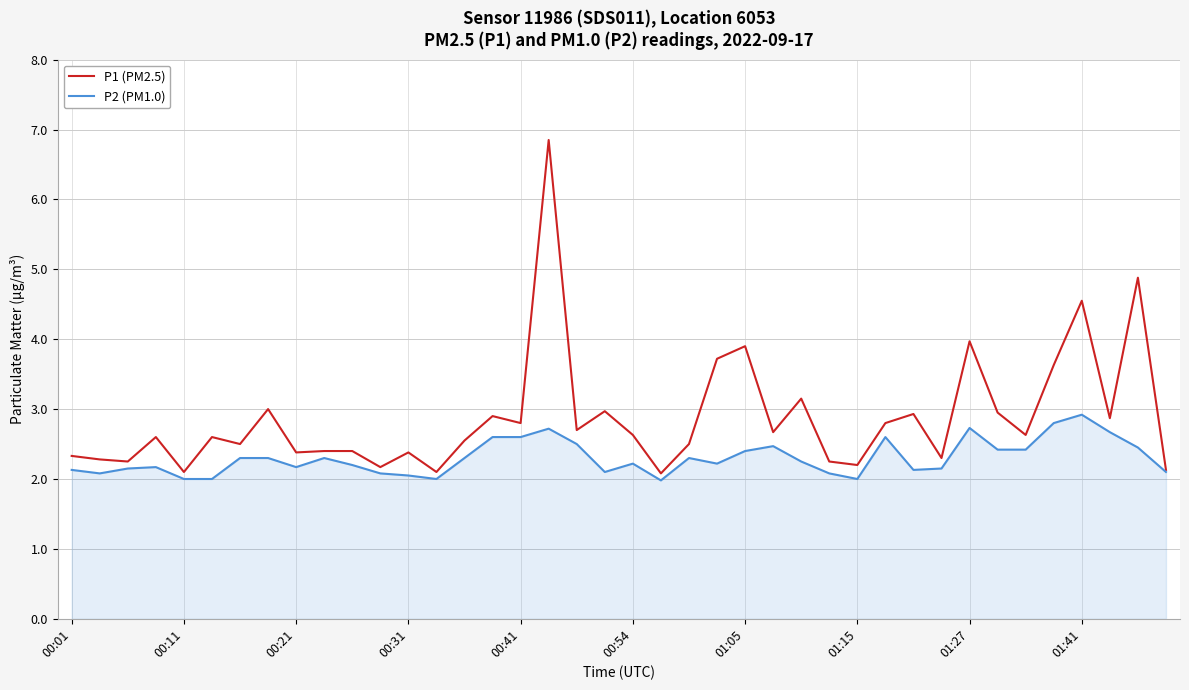

Rank the series by their average value, from lowest to highest.

P2 (PM1.0), P1 (PM2.5)